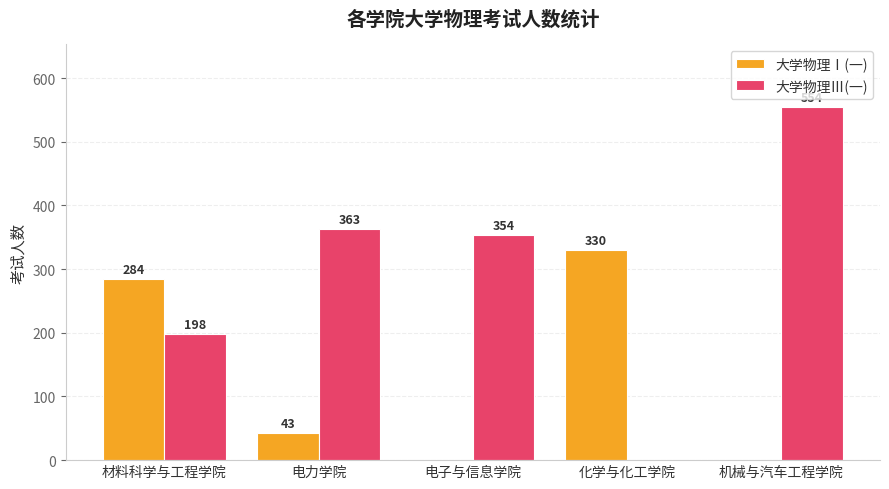

Which series has the widest spread of values?

大学物理Ⅲ(一)